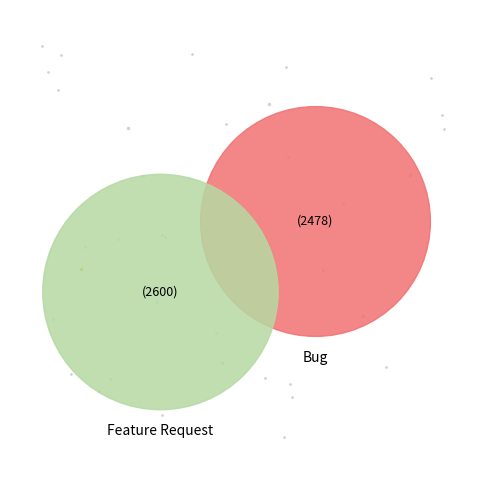

Rank the categories by value from highest to lowest.

Feature Request, Bug